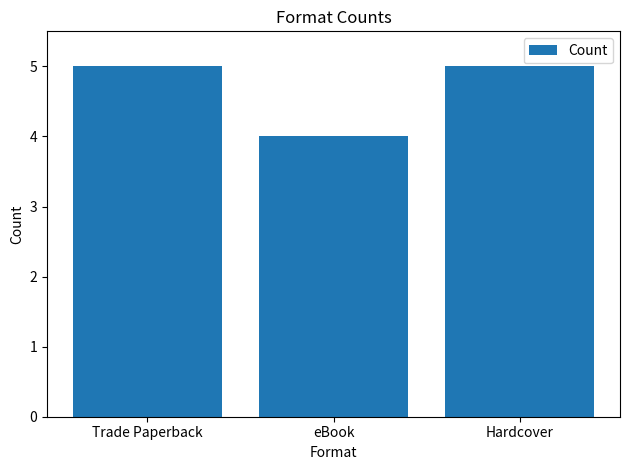

Which label corresponds to the smallest value in the chart?

eBook